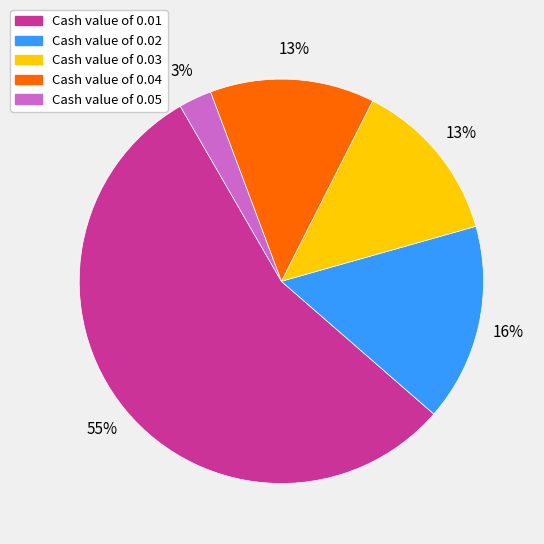

To the nearest percent, what is the average slice percentage?

20%